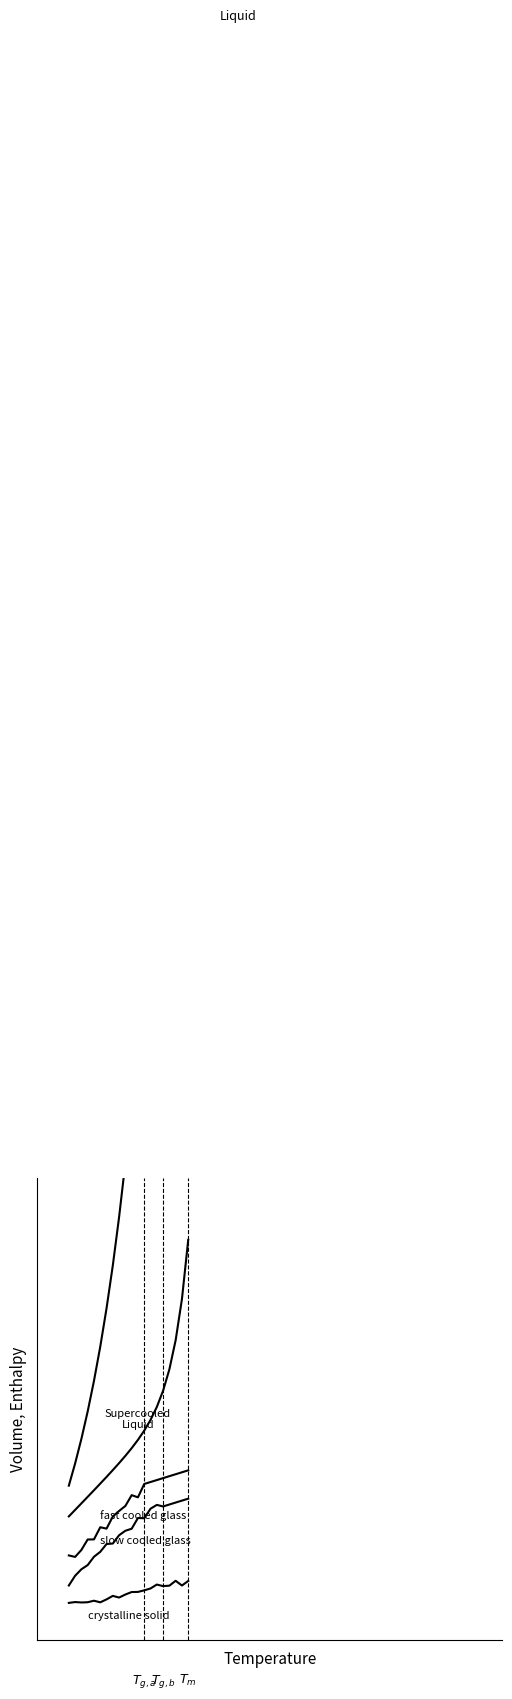

What is the minimum value for Supercooled Liquid?

0.3